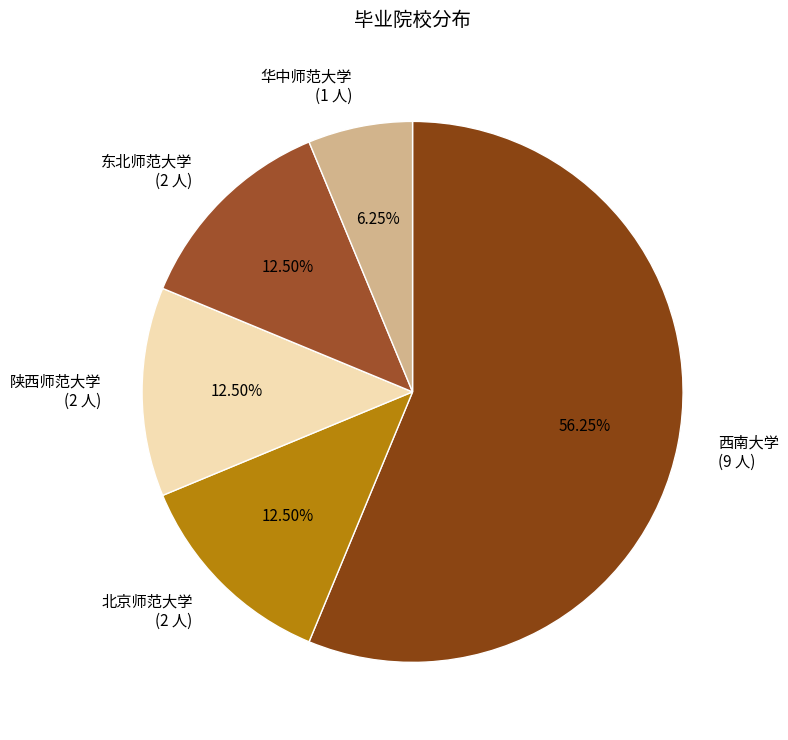

What is the ratio of the value at 华中师范大学 (1 人) to the value at 北京师范大学 (2 人)?

0.5